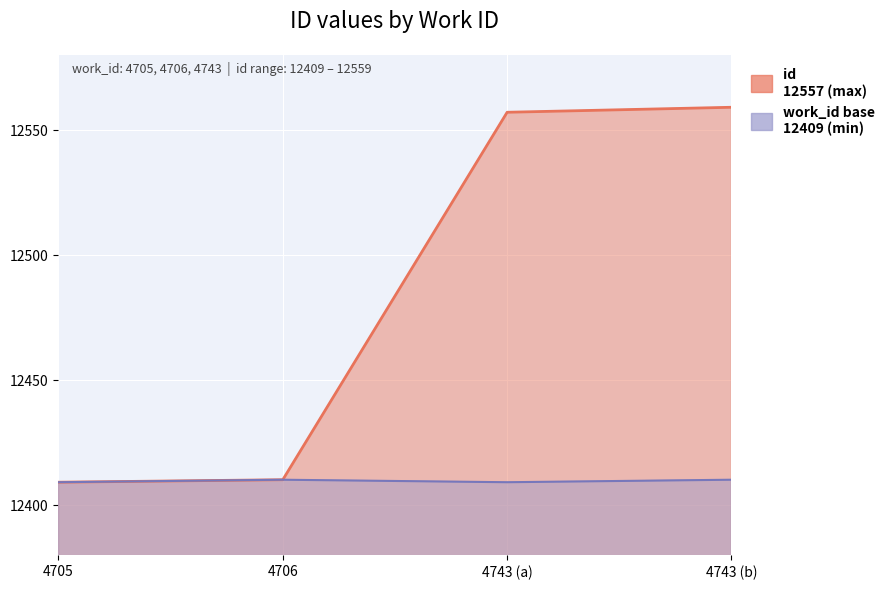

What is the label of the 3rd point from the right?

4706